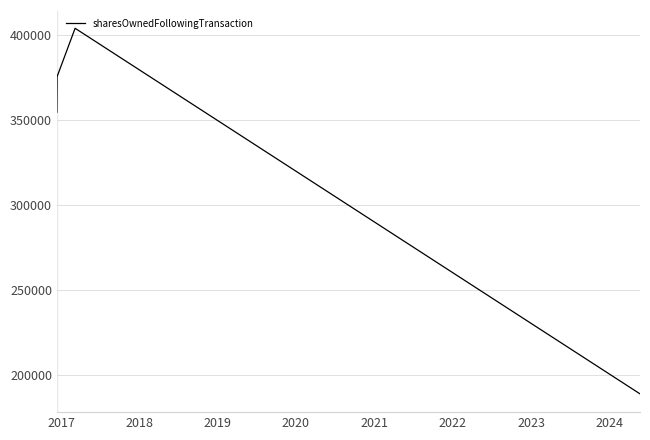

Reading left to right, extract all data points from this chart.

354435	375333	403833	188647